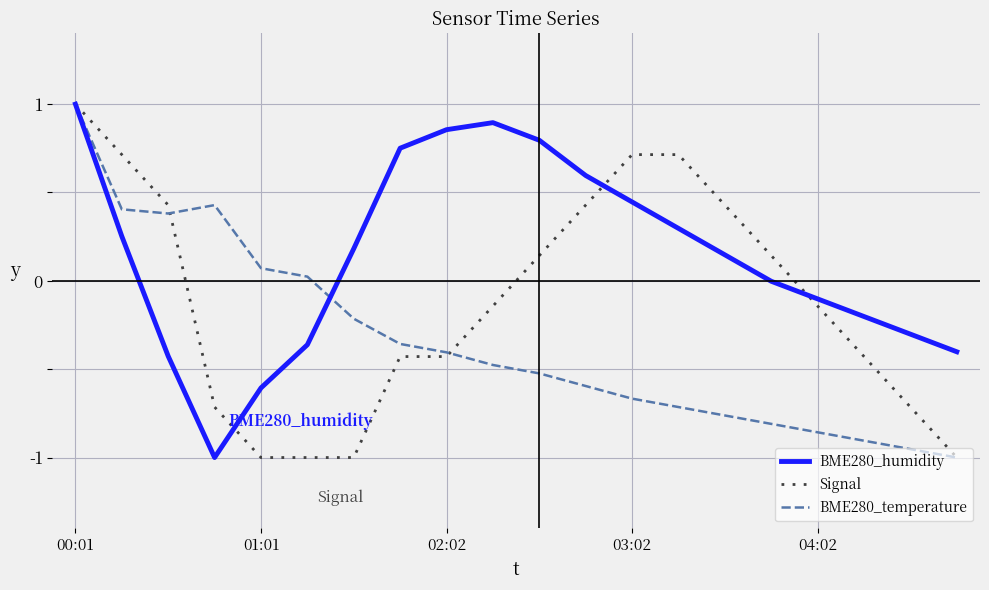

What is the maximum value for BME280_temperature?

1.0